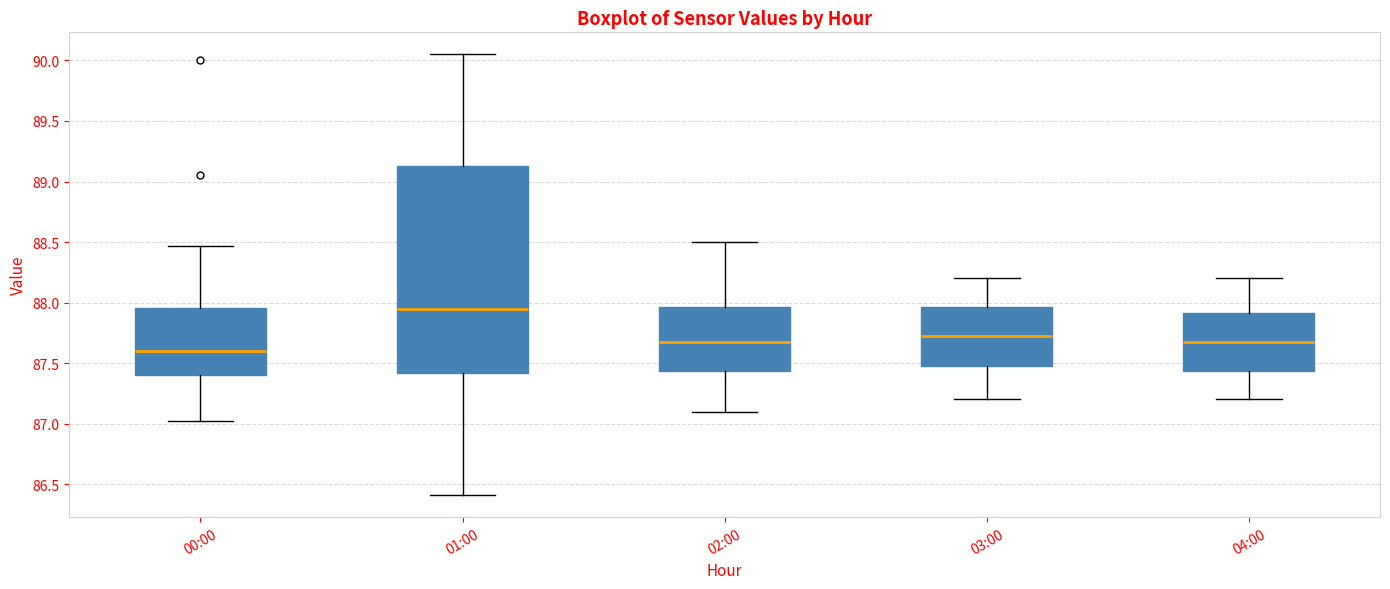

Comparing the boxes themselves (not the whiskers), which one is the tallest?

01:00